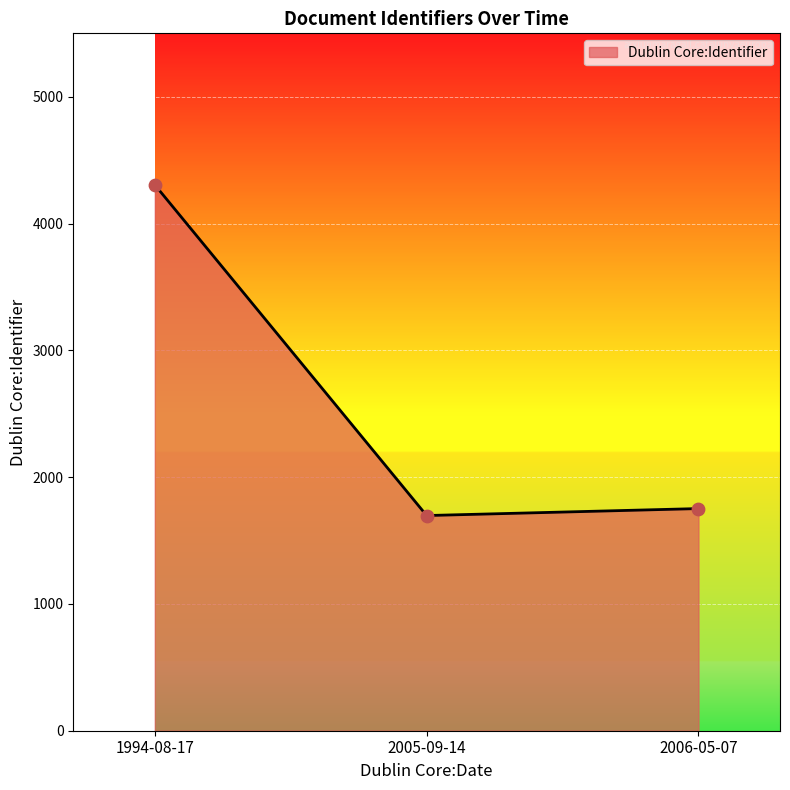

Between 1994-08-17 and 2005-09-14, which is larger?

1994-08-17